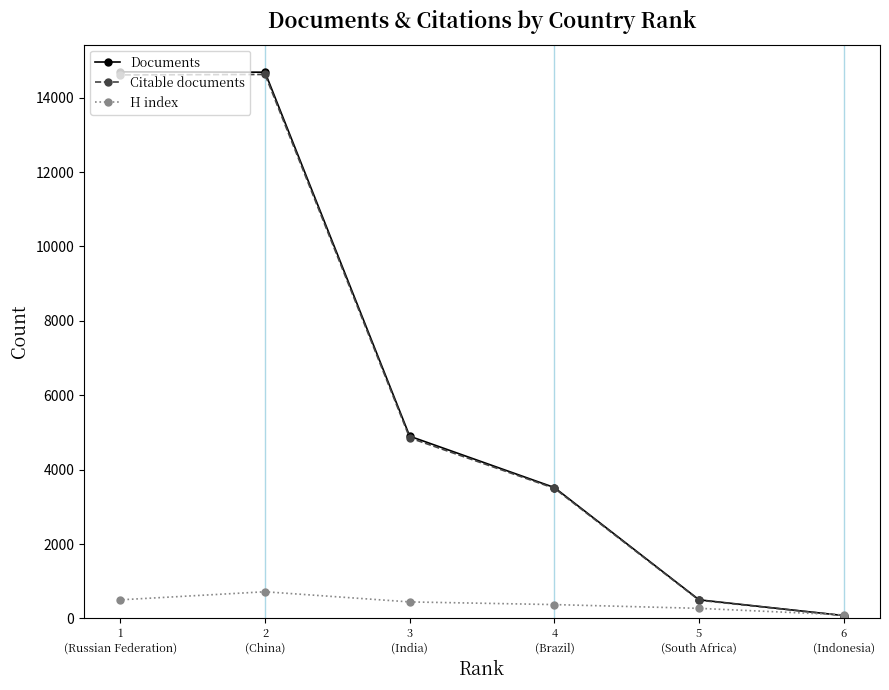

Is this an area chart (filled region under the line)?

No